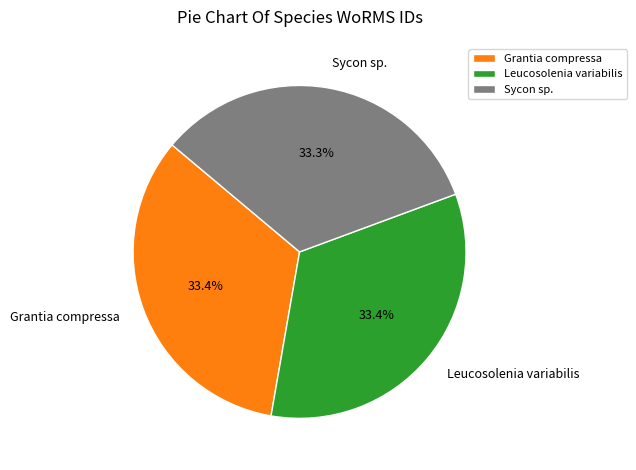

Approximately how many times larger is the value at Grantia compressa compared to Sycon sp.?

1.0